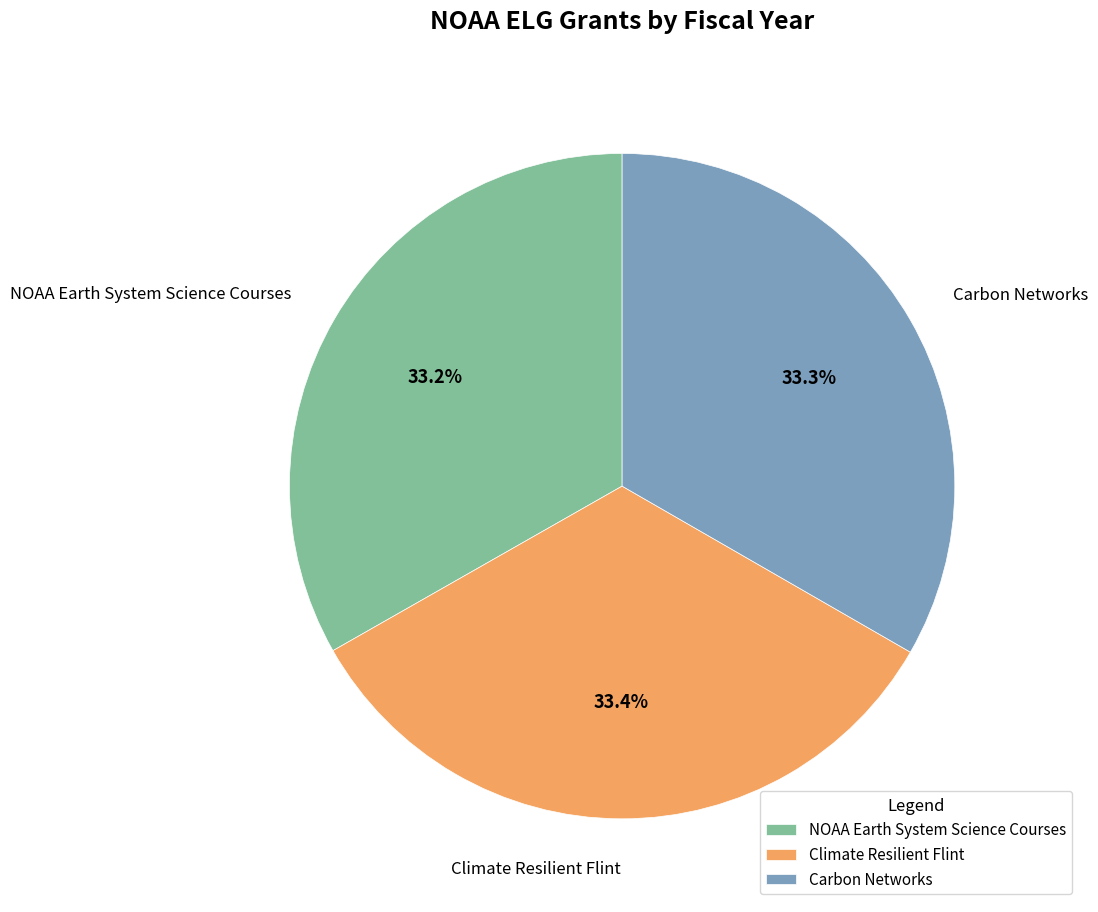

Is there a majority slice in this chart?

No